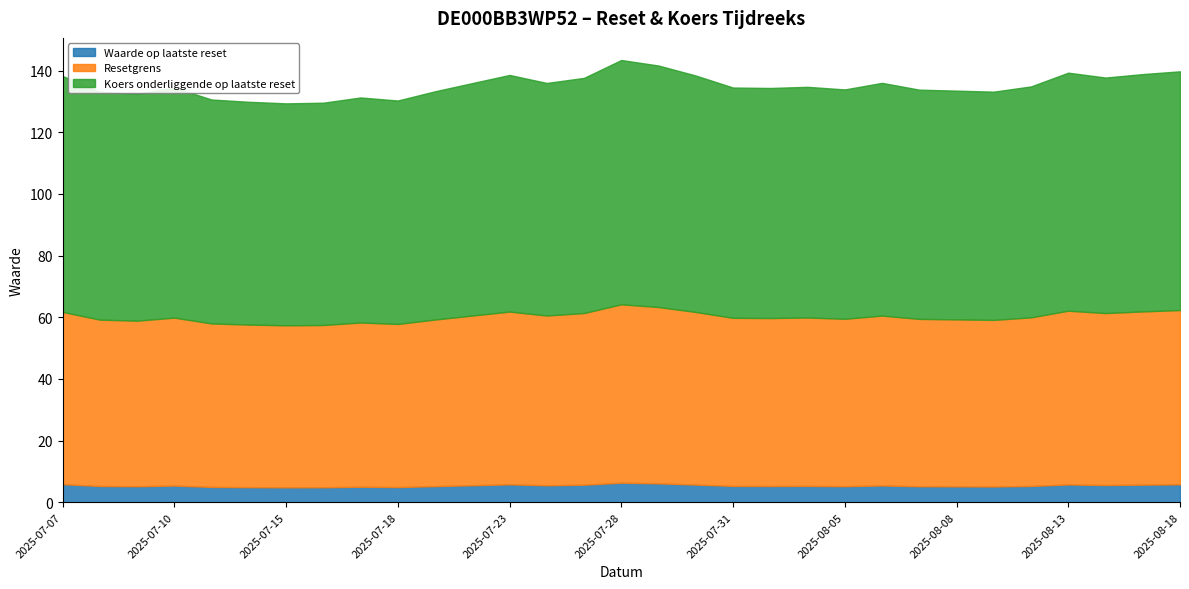

List the labels in order of Waarde op laatste reset value, largest first.

2025-07-28, 2025-07-29, 2025-07-07, 2025-07-23, 2025-08-18, 2025-08-13, 2025-07-30, 2025-08-15, 2025-07-25, 2025-08-14, 2025-07-22, 2025-07-24, 2025-08-06, 2025-07-10, 2025-08-04, 2025-07-31, 2025-08-12, 2025-07-08, 2025-08-01, 2025-07-21, 2025-08-05, 2025-07-09, 2025-08-07, 2025-08-08, 2025-08-11, 2025-07-17, 2025-07-11, 2025-07-18, 2025-07-14, 2025-07-16, 2025-07-15